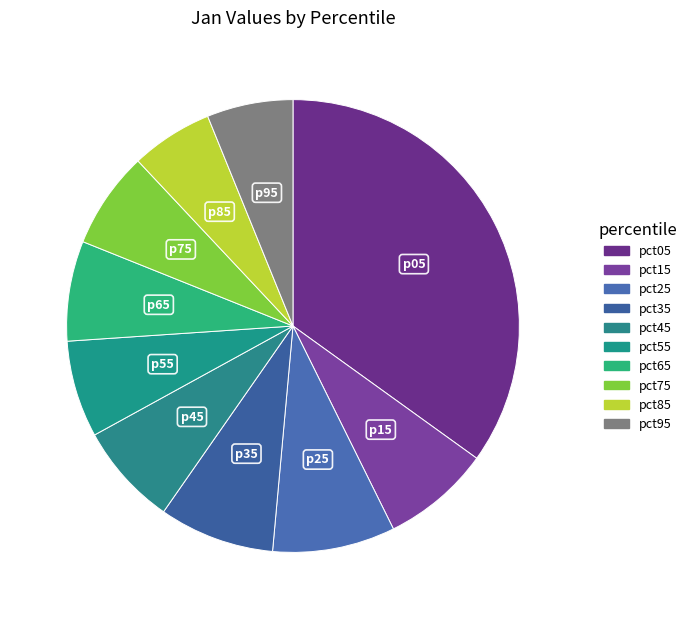

To the nearest percent, what portion does pct55 represent?

7%